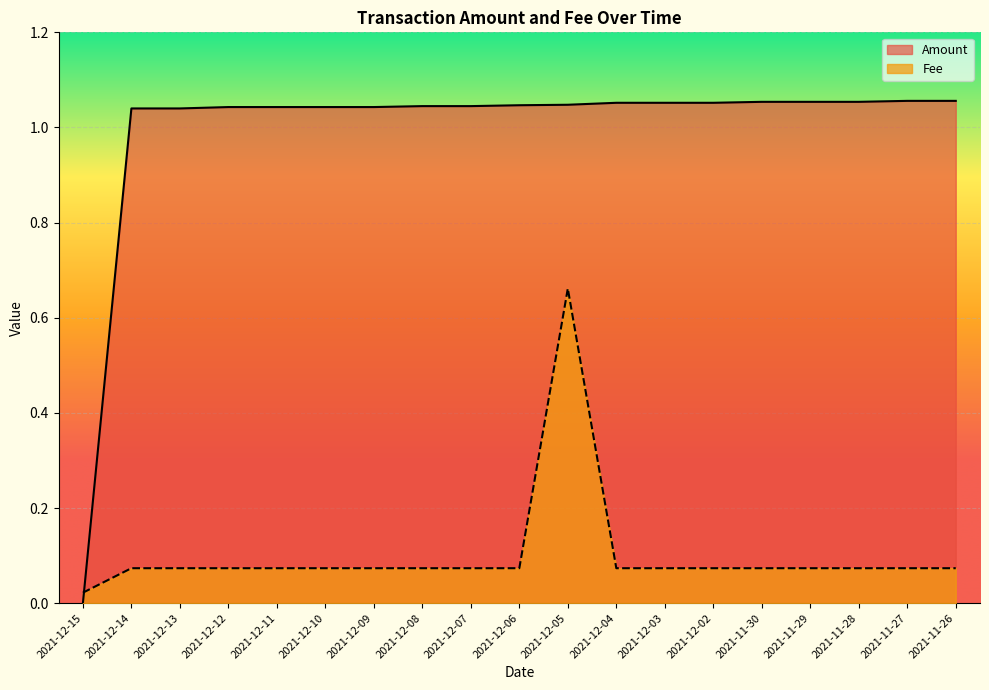

The Amount series shows 1.0 at 2021-12-14. True or false?

True